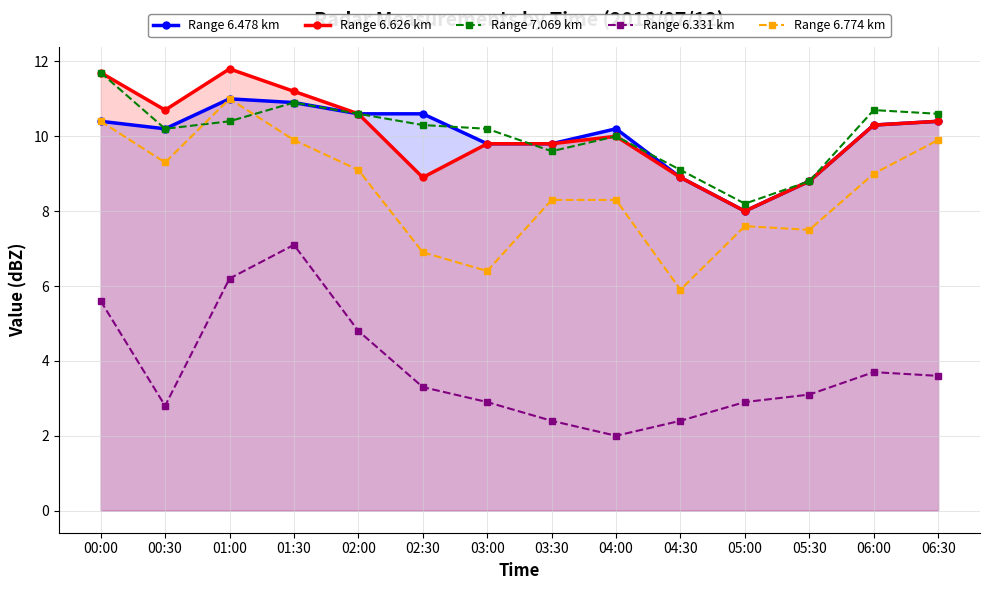

What is the highest value of the Range 6.478 km series?

11.0